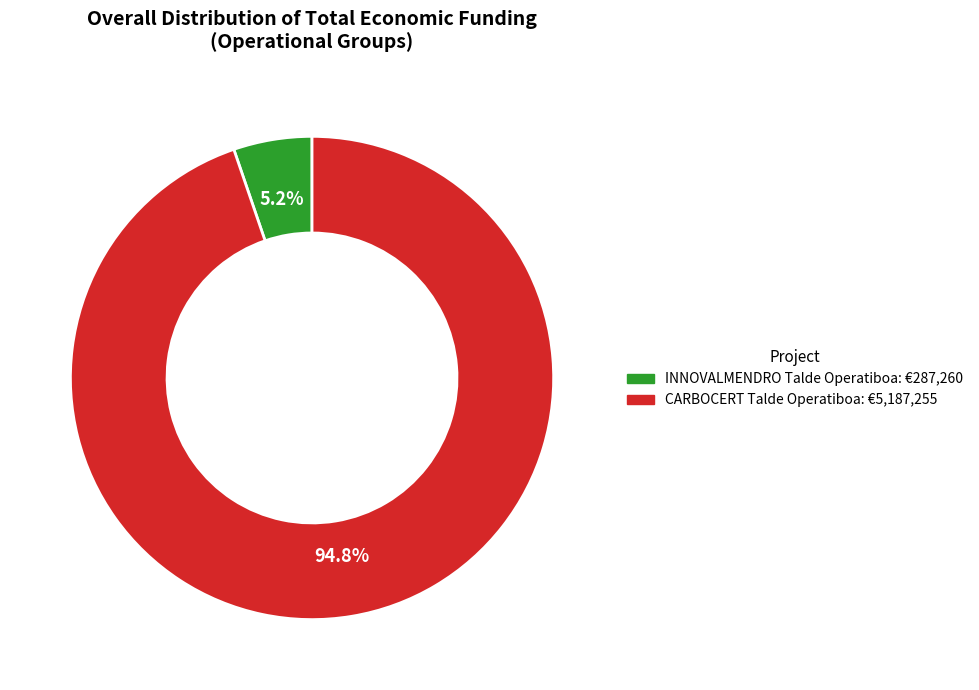

Rank the categories by value from lowest to highest.

INNOVALMENDRO Talde Operatiboa, CARBOCERT Talde Operatiboa